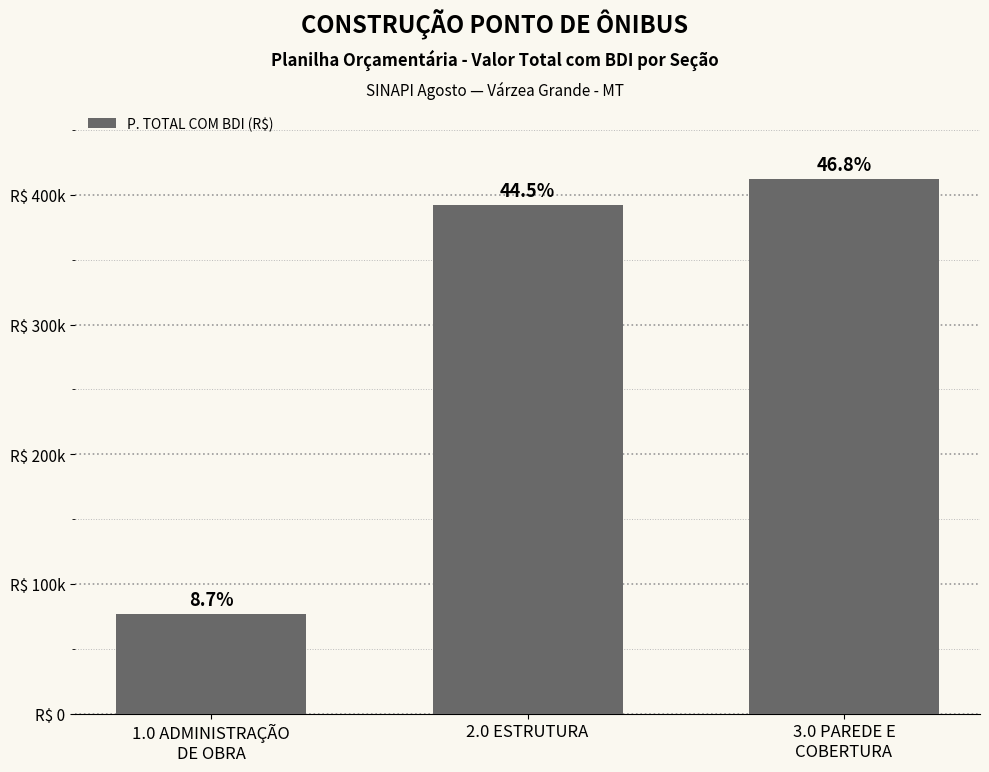

Approximately how many times larger is the value at 3.0 PAREDE E
COBERTURA compared to 1.0 ADMINISTRAÇÃO
DE OBRA?

5.4